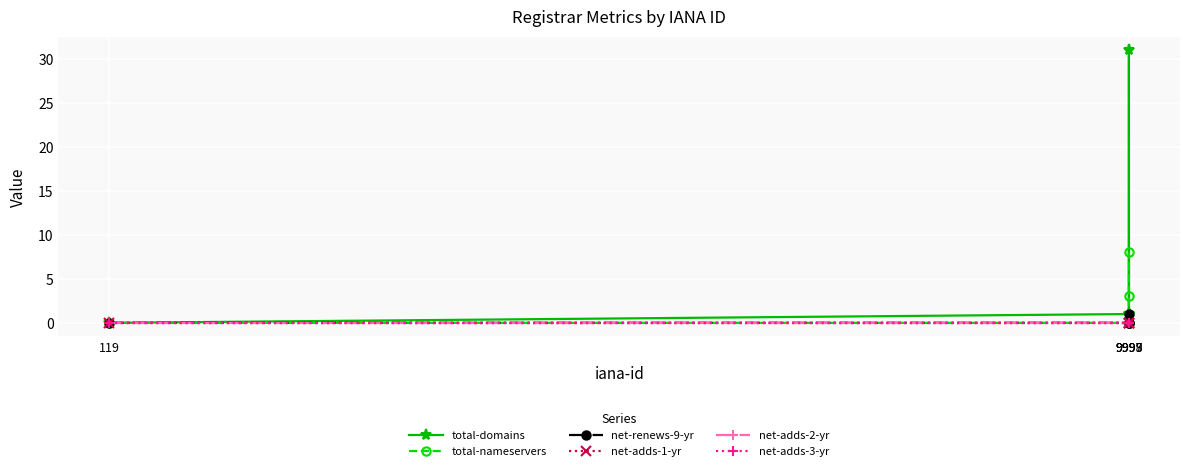

True or false: total-domains has a value of 31 at 9998.

True